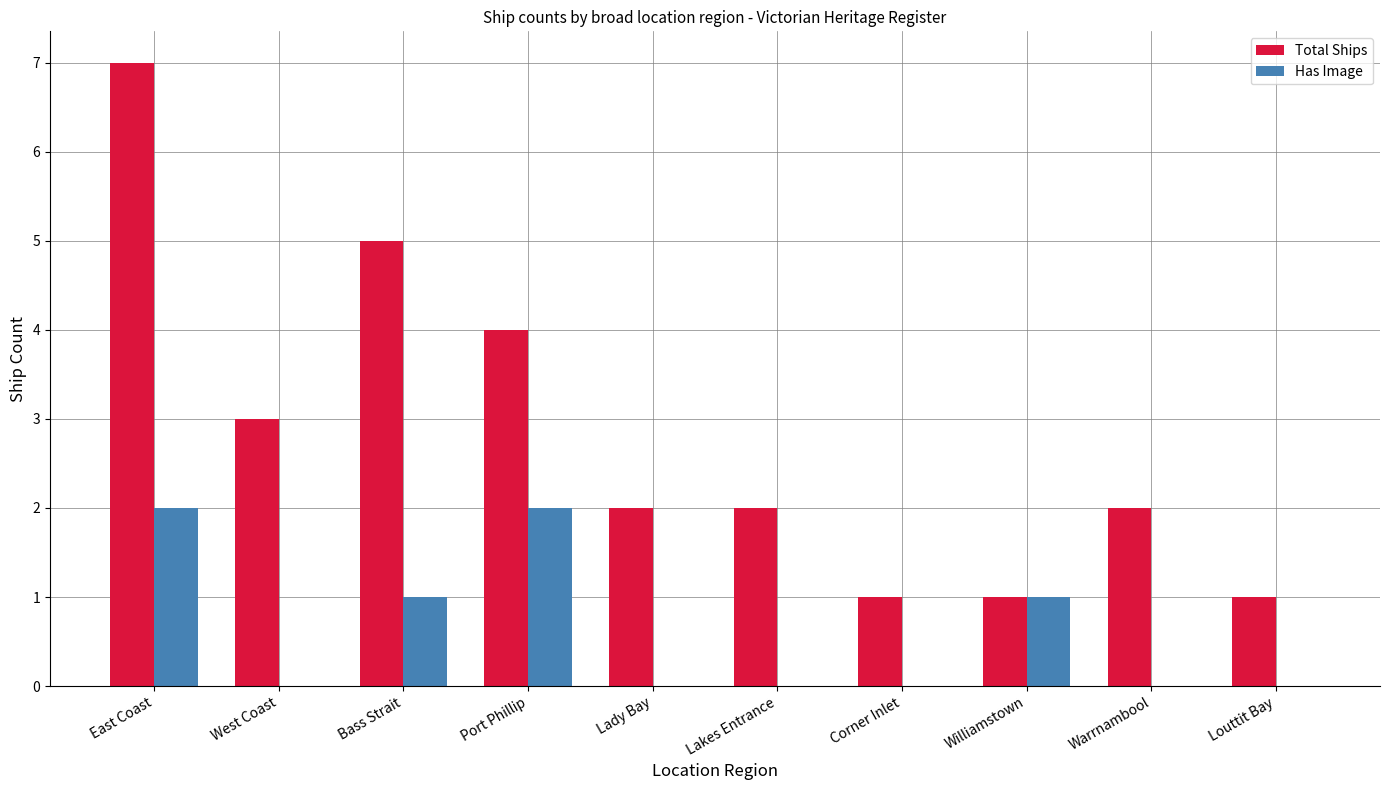

Between Port Phillip and Williamstown, which series saw the biggest shift?

Total Ships